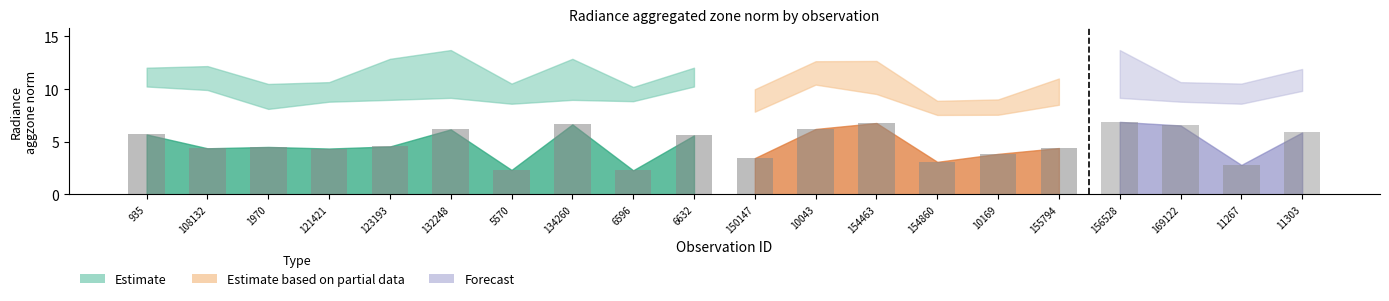

The value of rade9_bin_mdn at 123193 is 12.3. True or false?

False